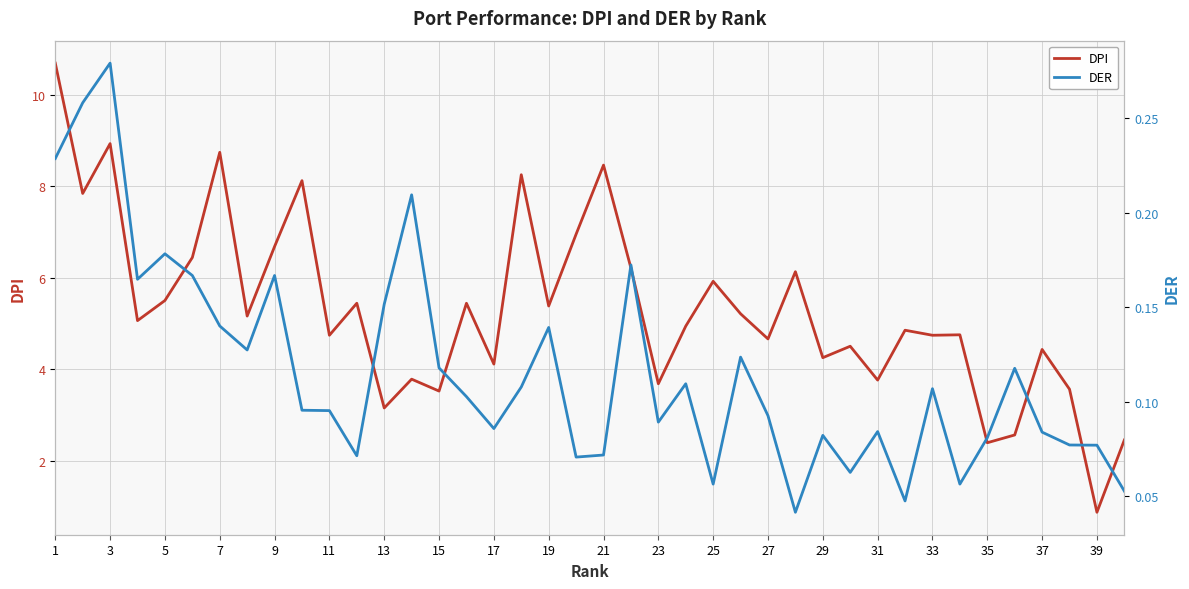

What is the maximum value for DPI?

10.7